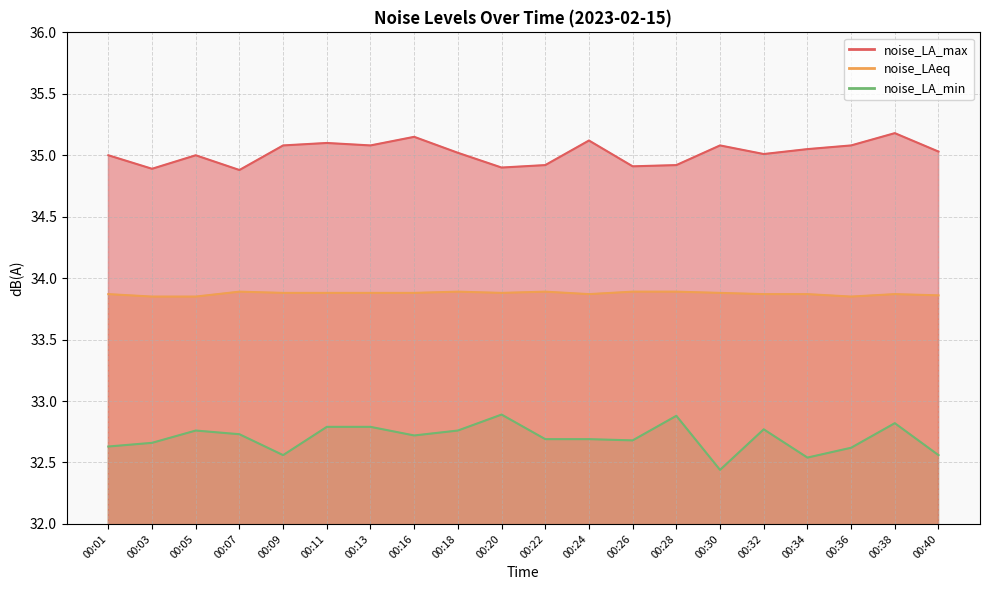

Which series has the largest range (max minus min)?

noise_LA_min